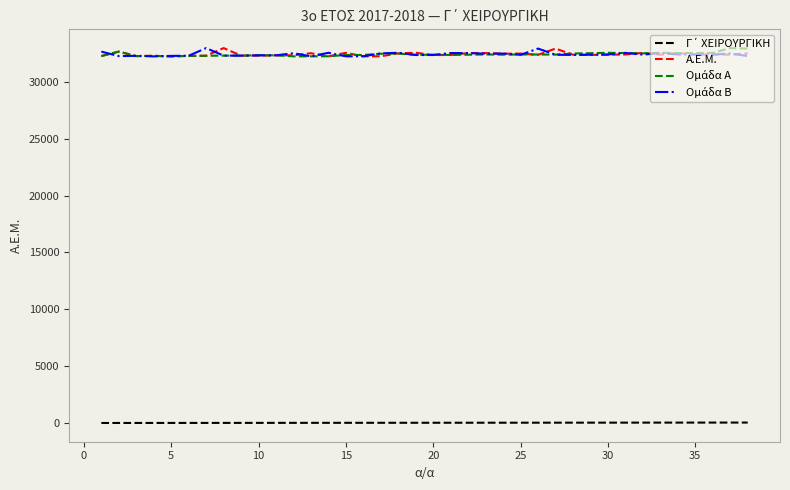

What is the greatest value displayed?

32981